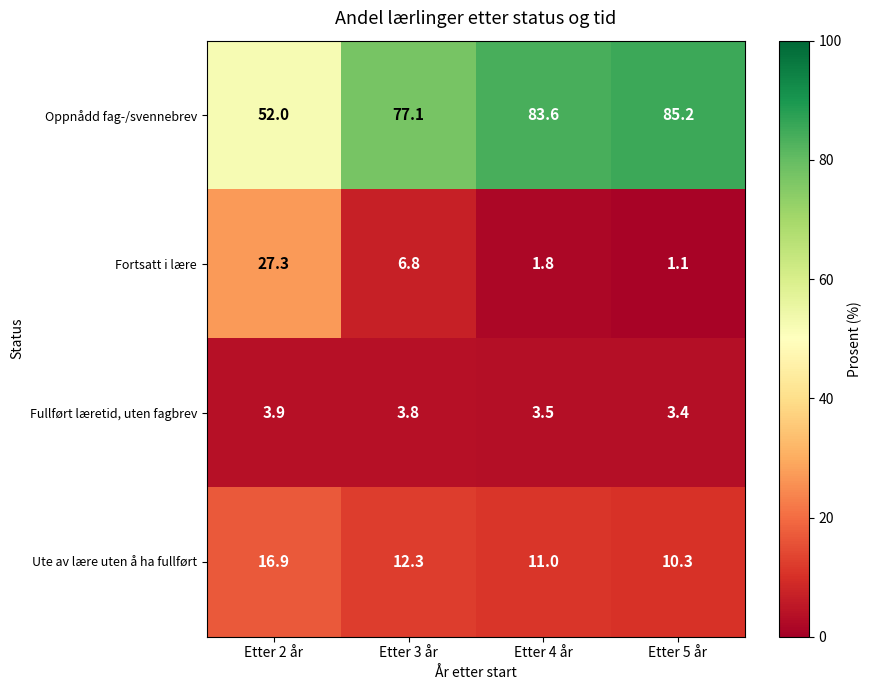

At which label does Oppnådd fag-/svennebrev first exceed 83?

Etter 4 år